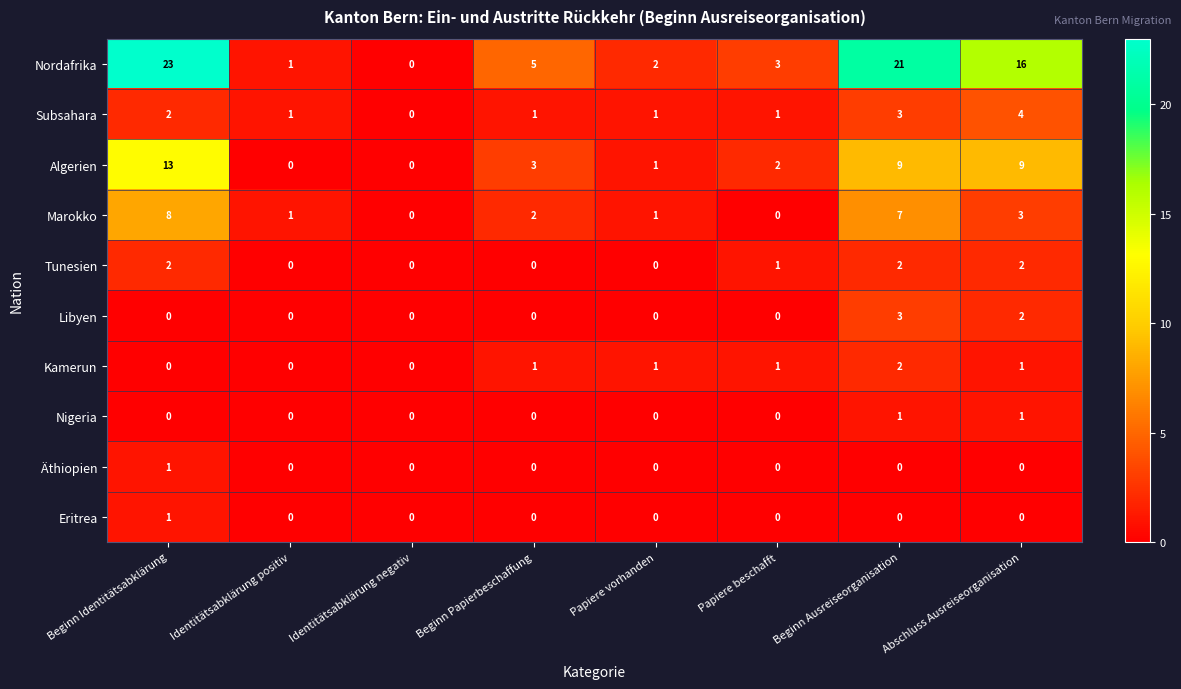

What is the difference between the maximum and minimum values in the Marokko series?

8